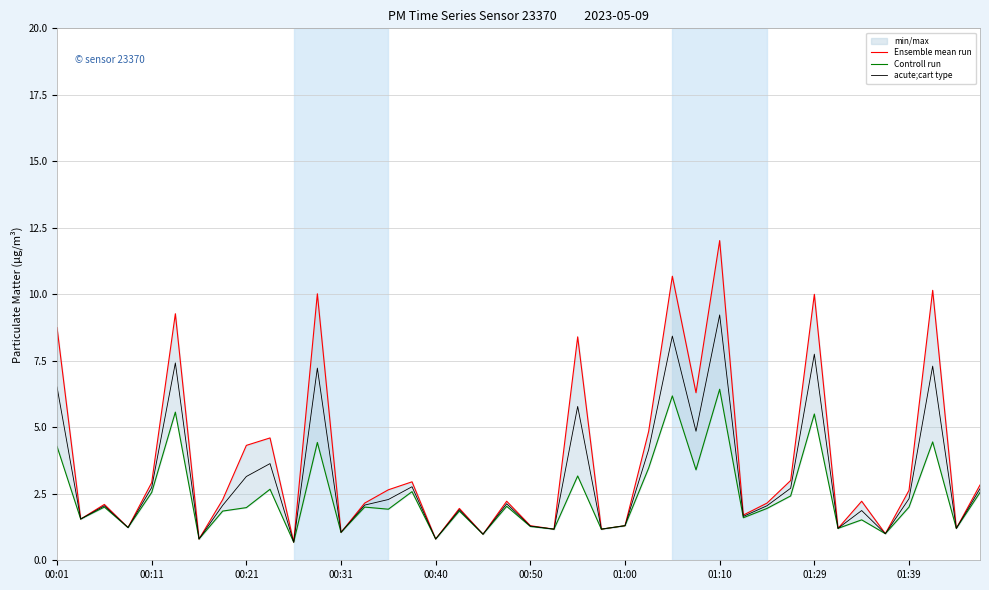

The value of acute;cart type at 01:29 is 10.5. True or false?

False